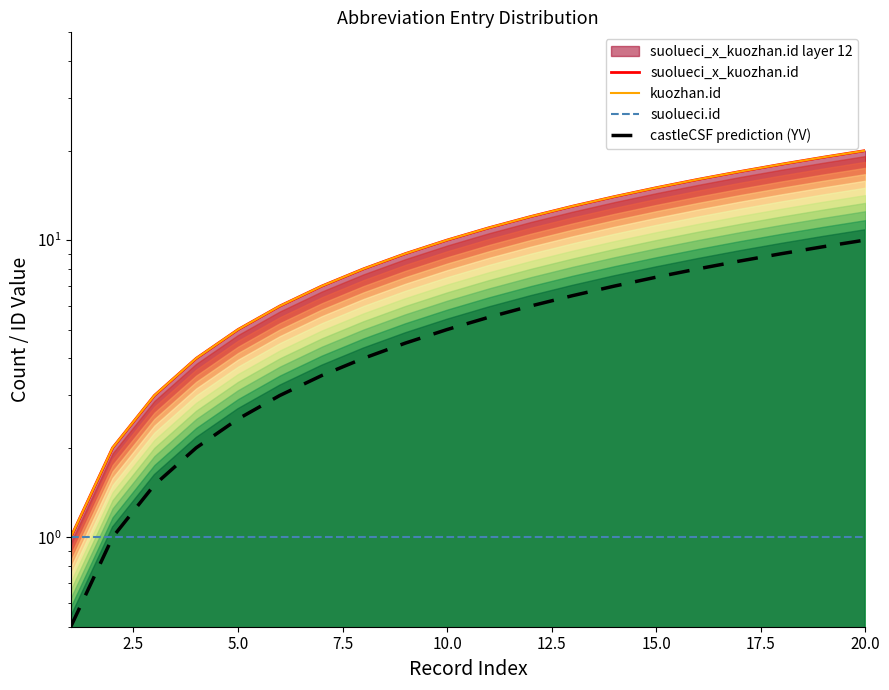

How many lines are shown in the chart?

4